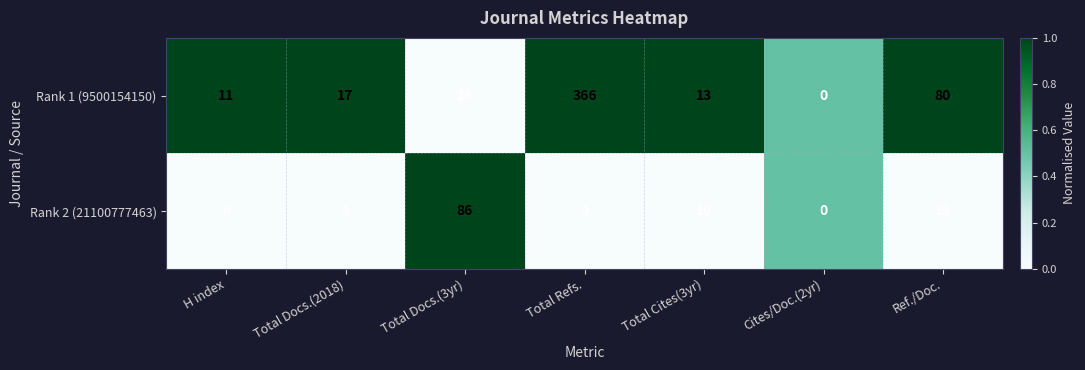

How many categories are shown in the chart?

7